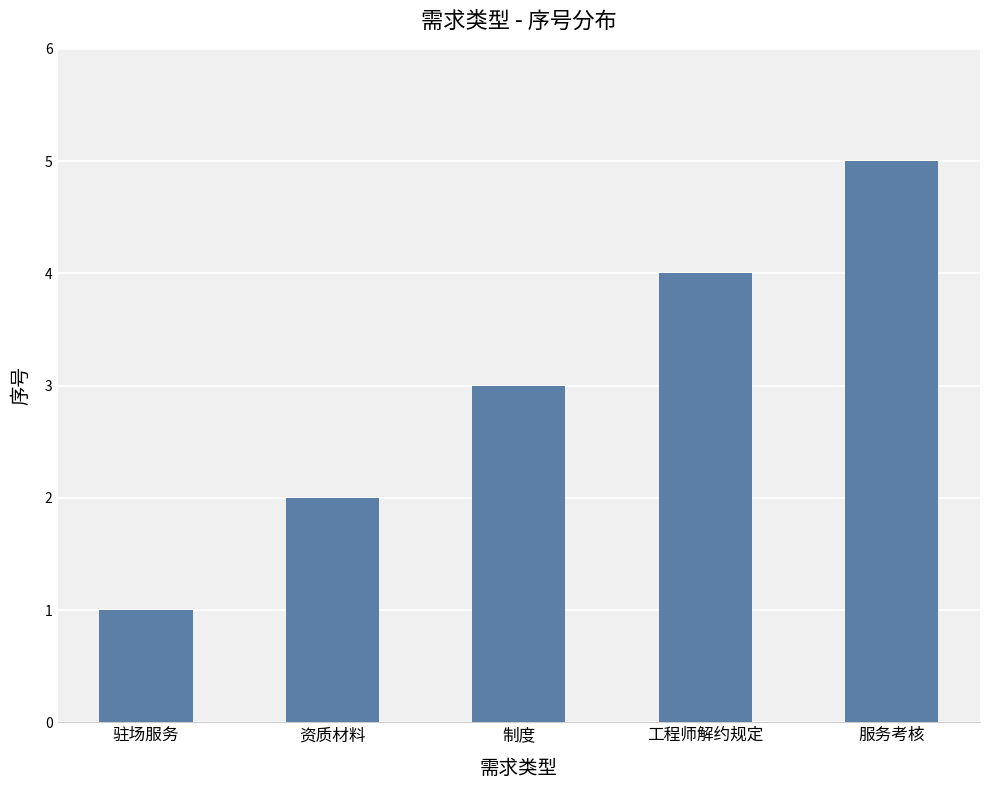

List the labels in order of value, smallest first.

驻场服务, 资质材料, 制度, 工程师解约规定, 服务考核